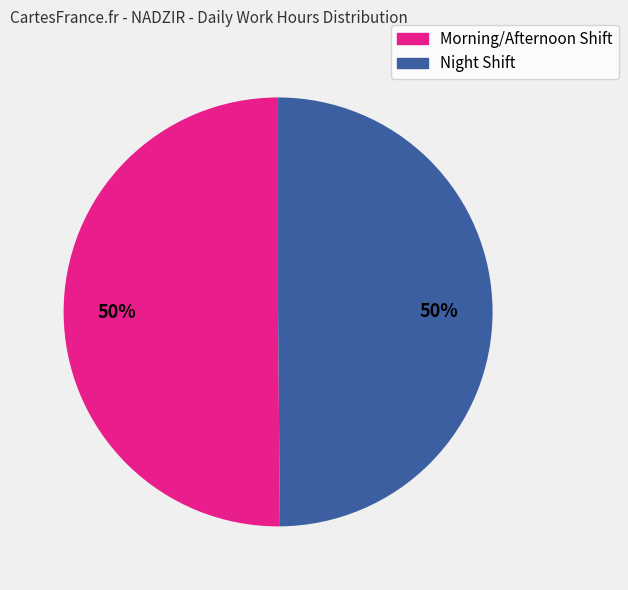

To the nearest percent, what is the average slice percentage?

50%